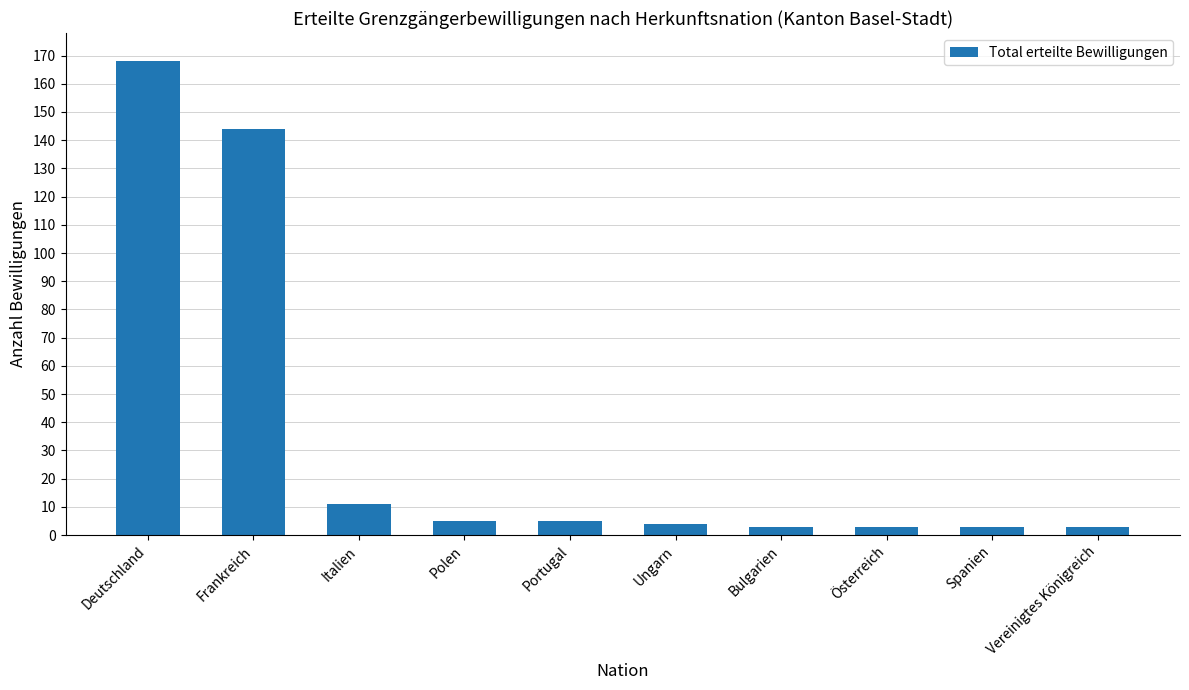

What position from the left is Vereinigtes Königreich?

10